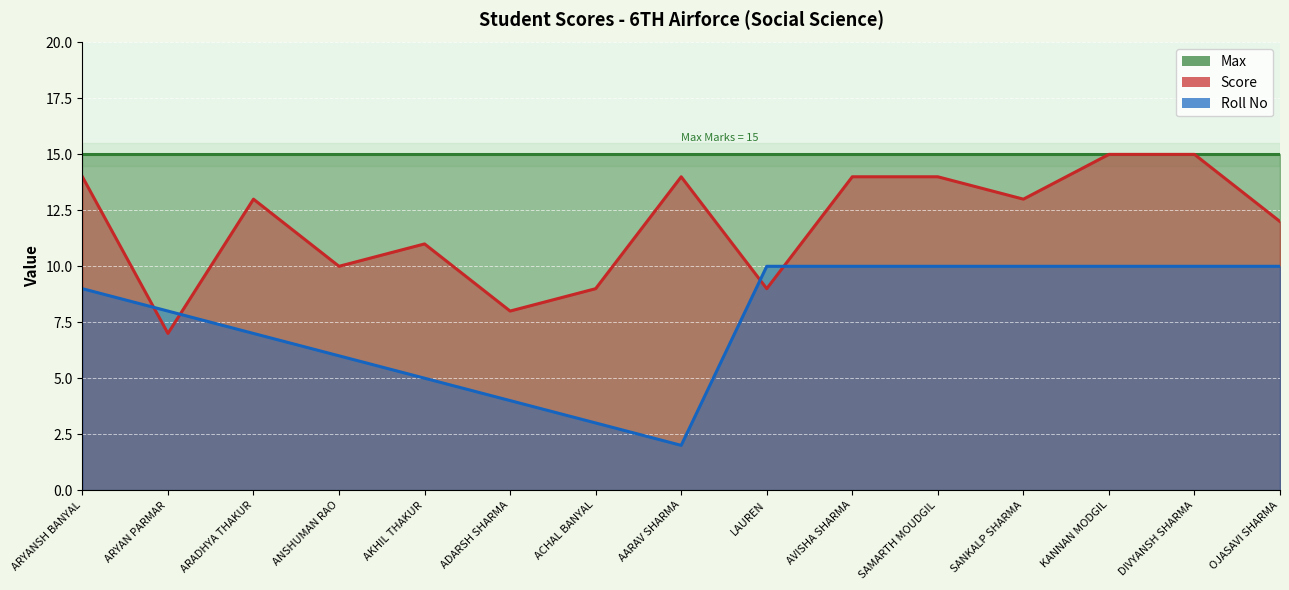

At how many categories does at least one series exceed 8?

13